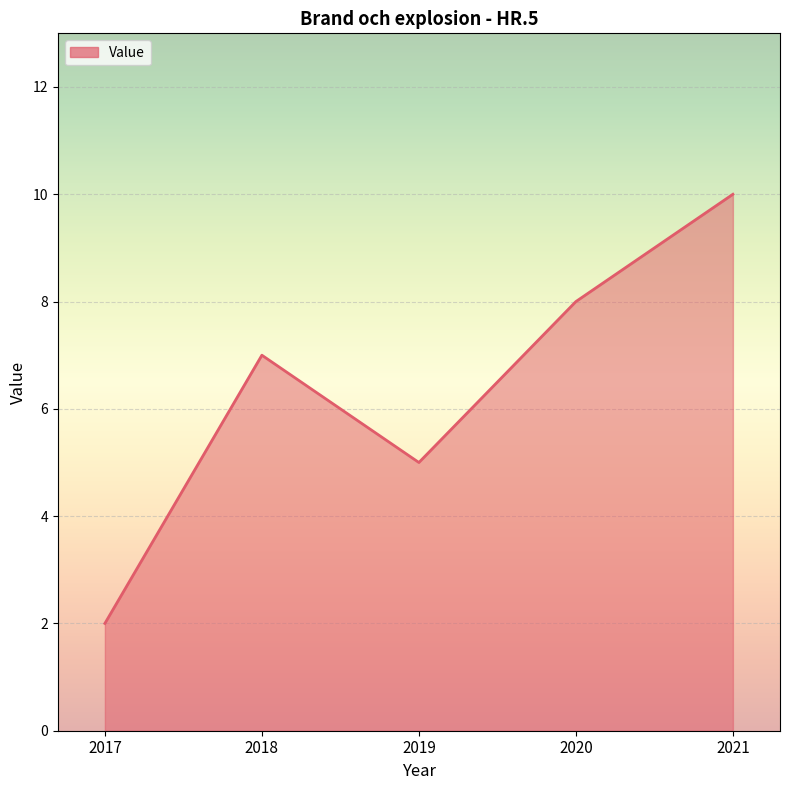

Reading left to right, transcribe all the data shown in this chart.

2	7	5	8	10